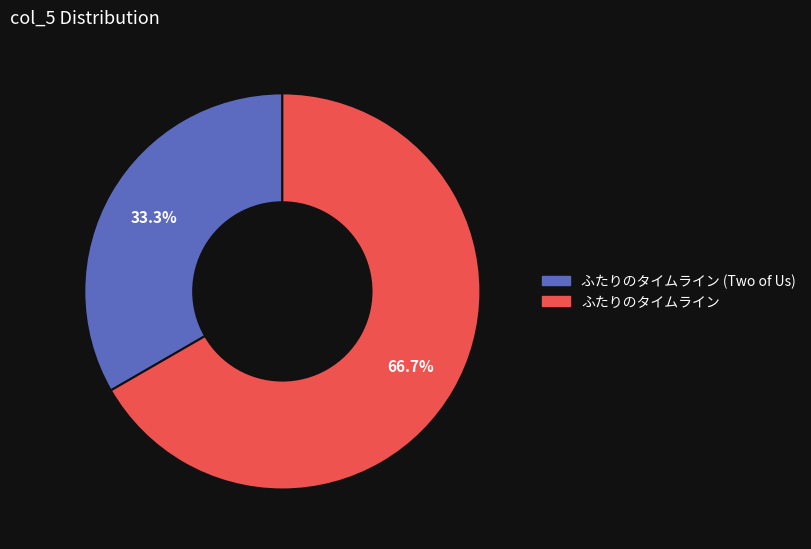

To the nearest percent, what is the difference between the ふたりのタイムライン (Two of Us) and ふたりのタイムライン slice percentages?

33%